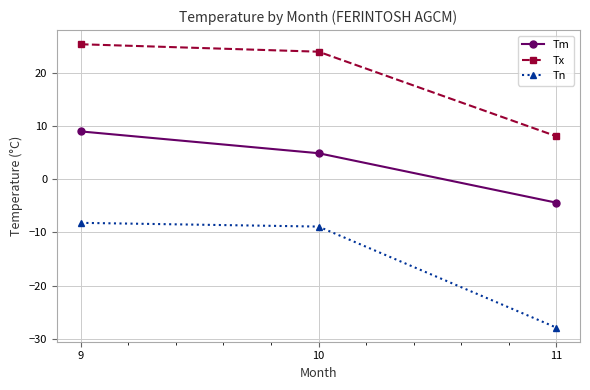

At which label does Tm reach its minimum?

11